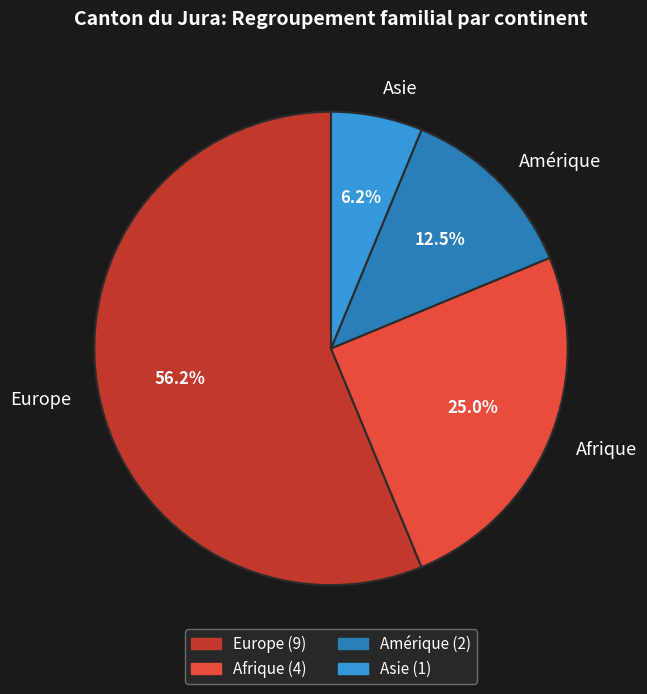

To the nearest percent, what is the average slice percentage?

25%